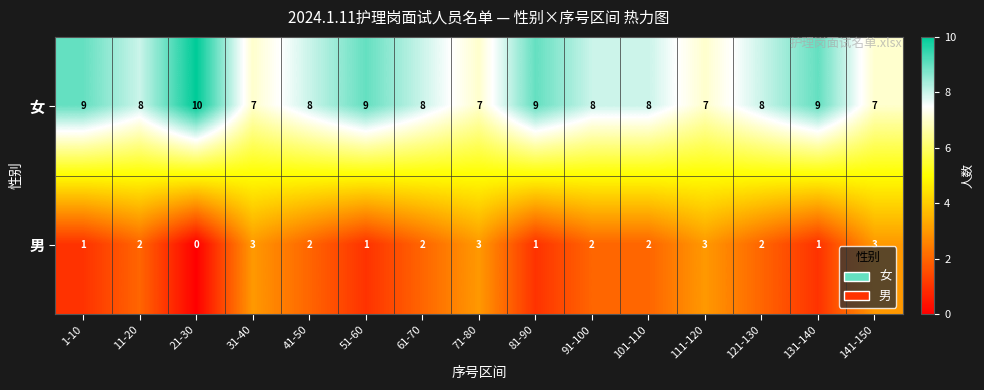

What is the average value of the 女 series?

8